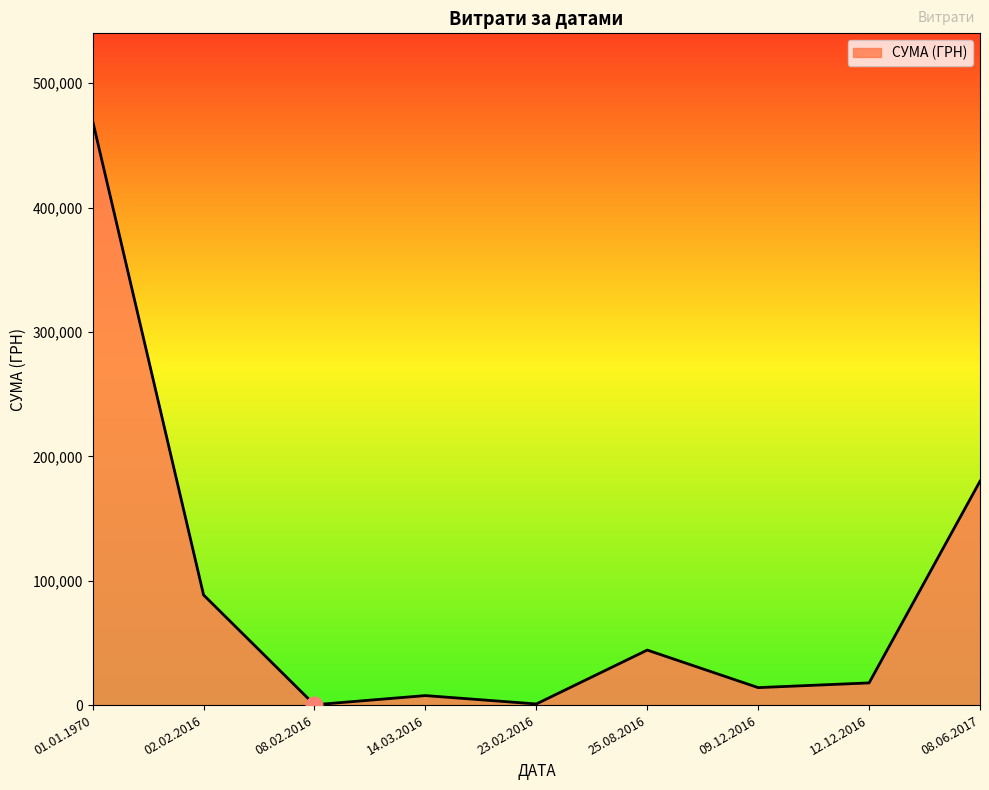

At which category does the chart reach its peak across all series?

01.01.1970